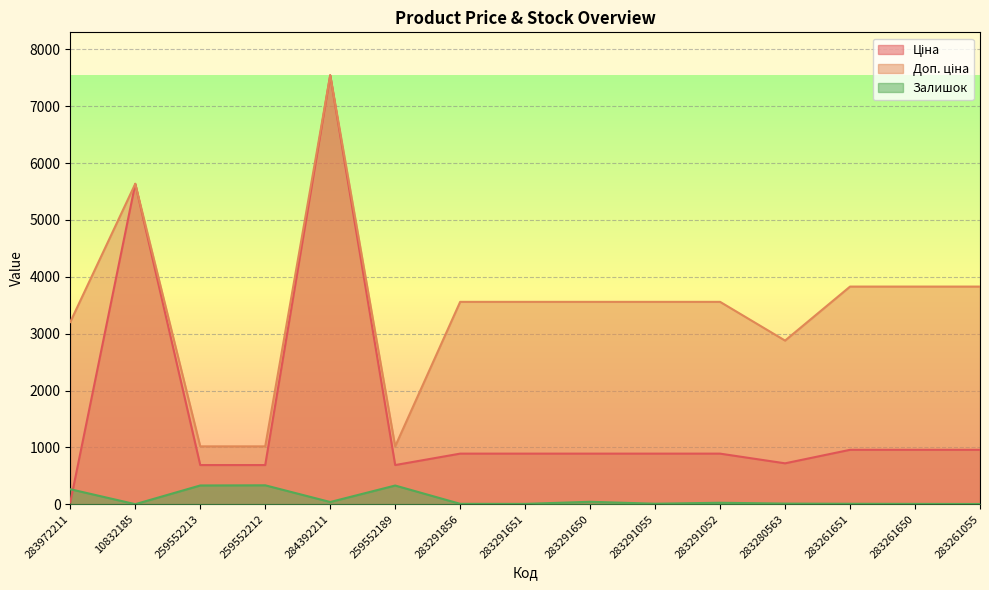

What is the difference between the second highest and minimum values in the Ціна series?

5603.9